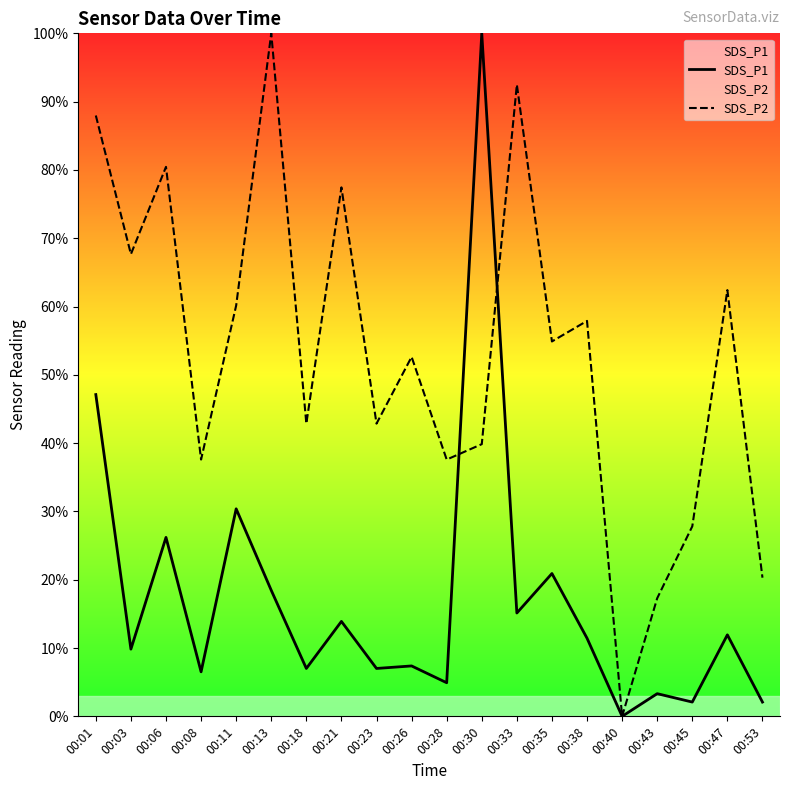

Does the chart have visible grid lines?

No